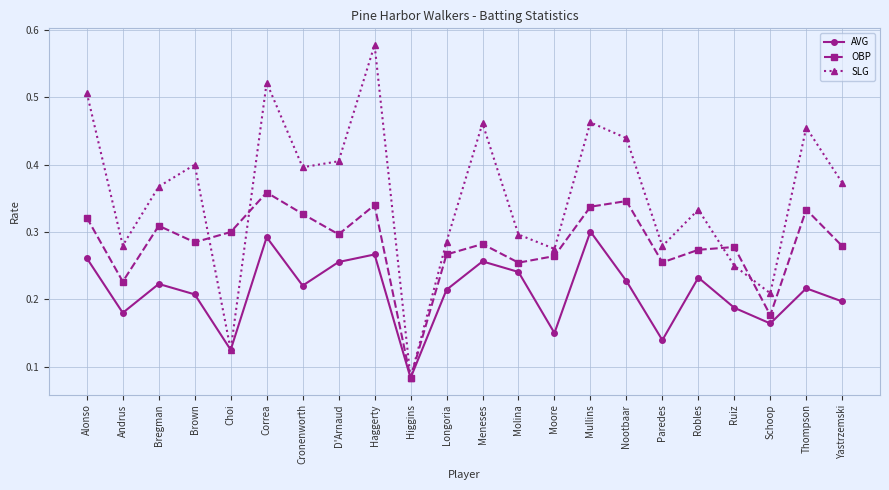

What is the total value across all series at Paredes?

0.7